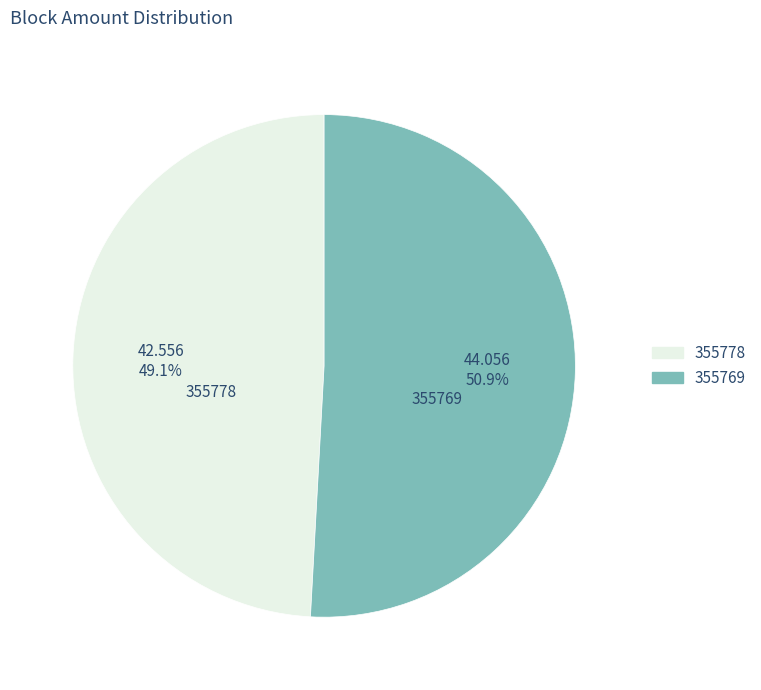

Rank the categories by value from highest to lowest.

355769, 355778